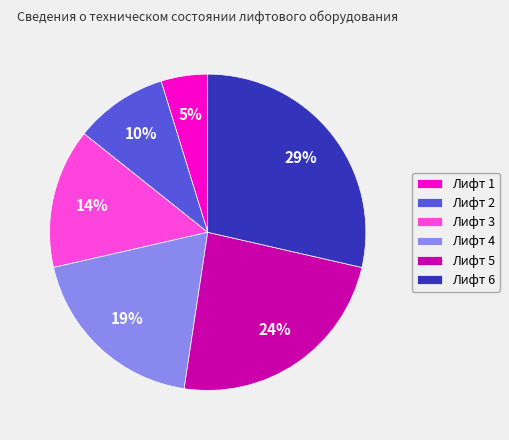

Between Лифт 4 and Лифт 3, which is larger?

Лифт 4